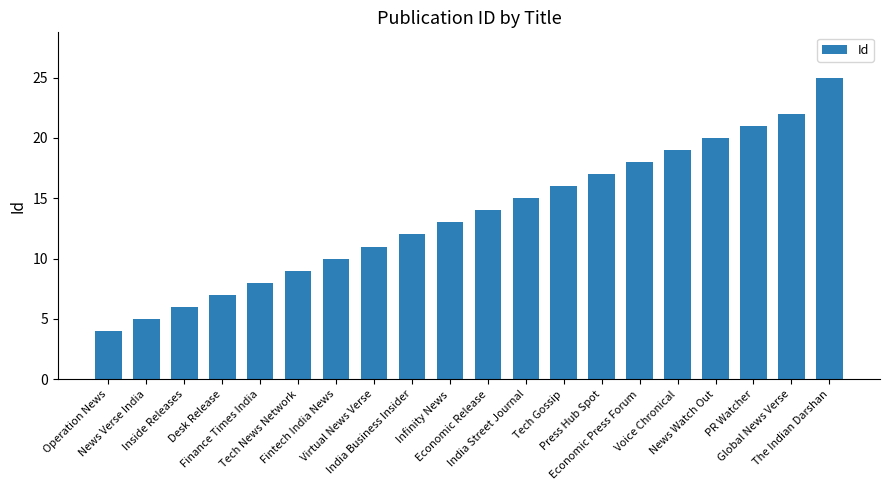

The value at News Watch Out is 20. True or false?

True